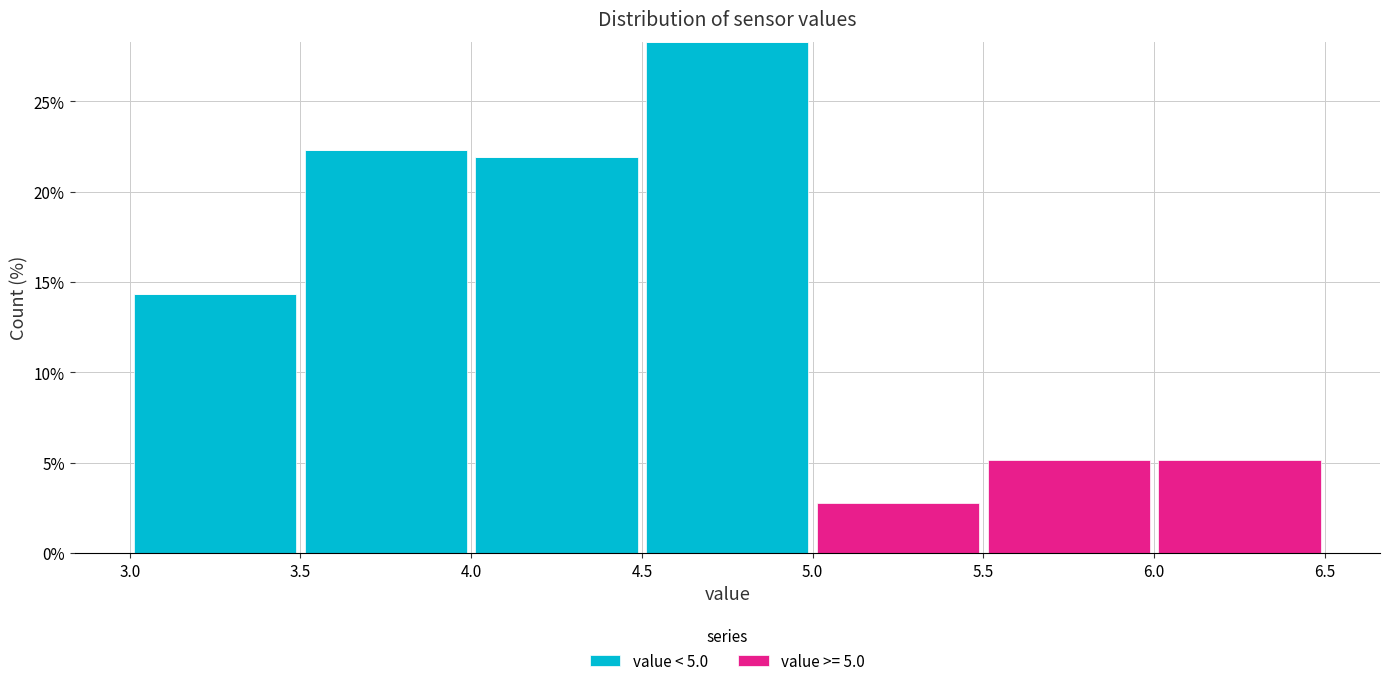

Reading left to right, transcribe this chart: for each stacked bar, give the range it covers on the x-axis and its total height. The values are not printed on the chart, so give them approximately, as read against the axis.

3.0 to 3.5: 14.5
3.5 to 4.0: 22.5
4.0 to 4.5: 22.0
4.5 to 5.0: 28.5
5.0 to 5.5: 3.0
5.5 to 6.0: 5.0
6.0 to 6.5: 5.0